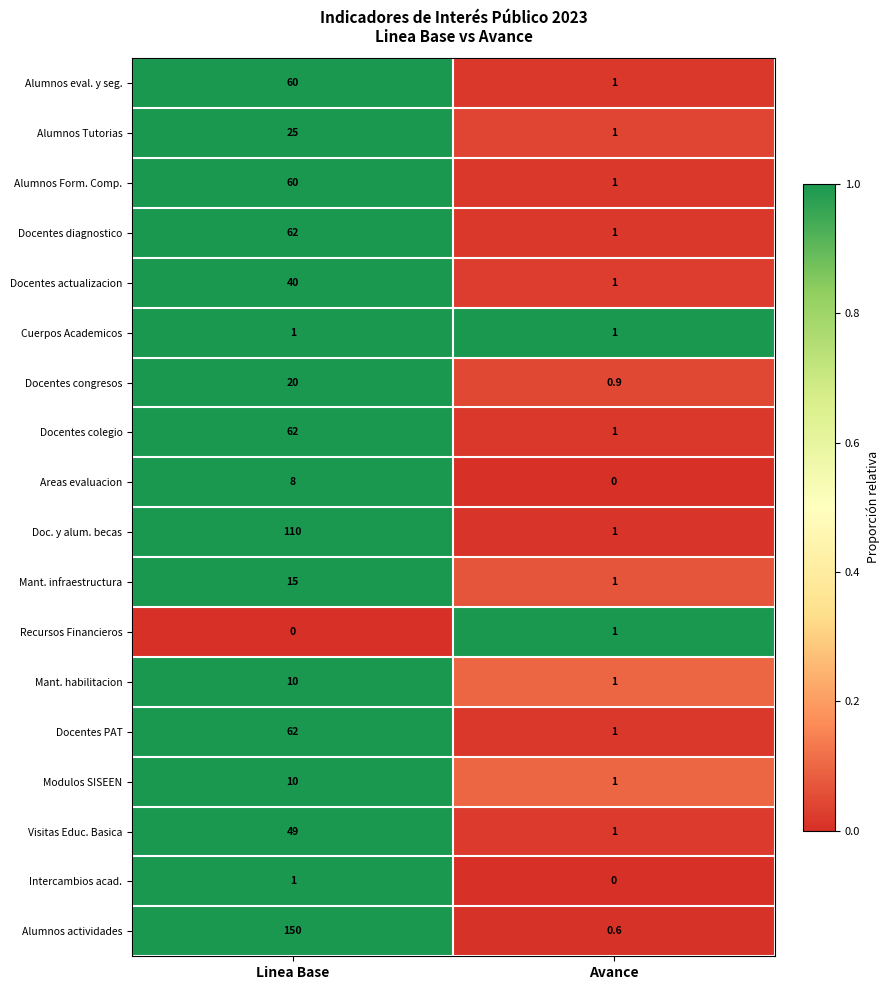

What value does the Intercambios acad. series have at Linea Base?

1.0